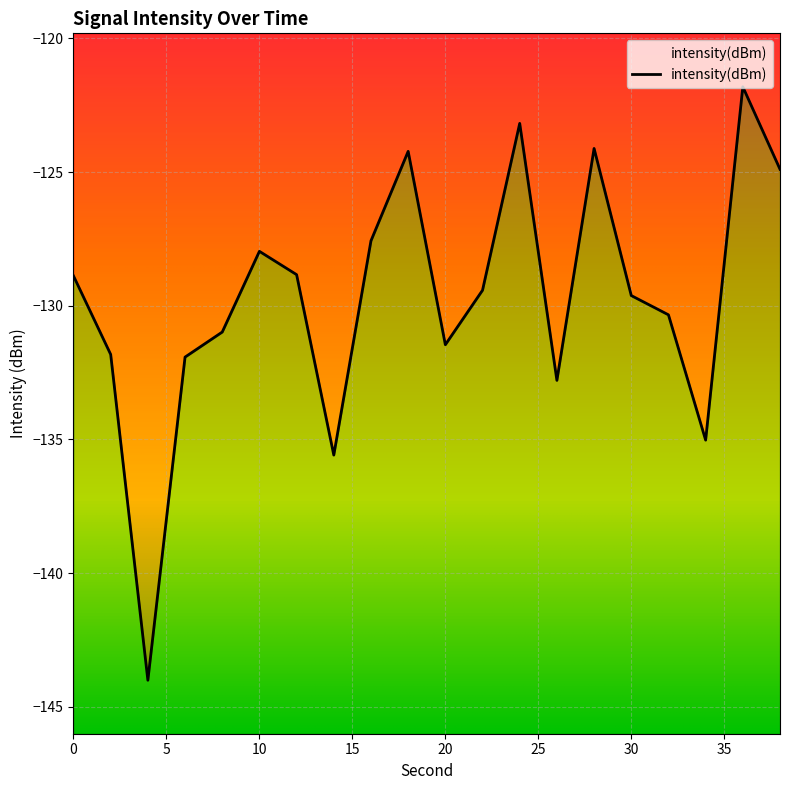

What is the value of the 16th point from the left?

-129.6